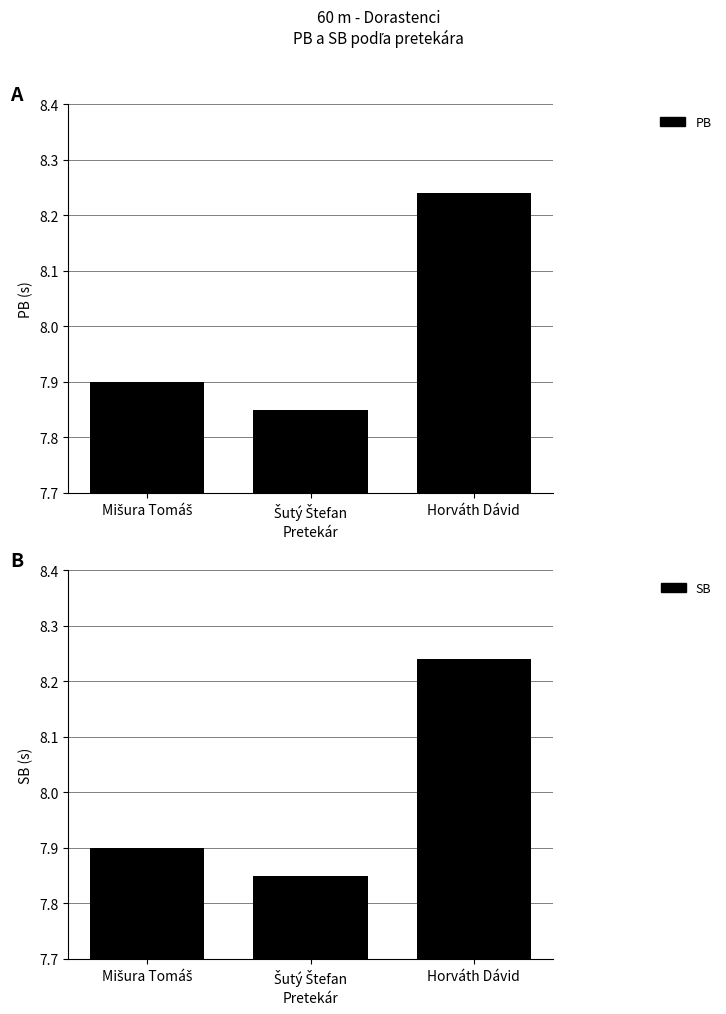

Reading left to right, transcribe all the data shown in this chart.

PB: 7.9	7.8	8.2
SB: 7.9	7.8	8.2